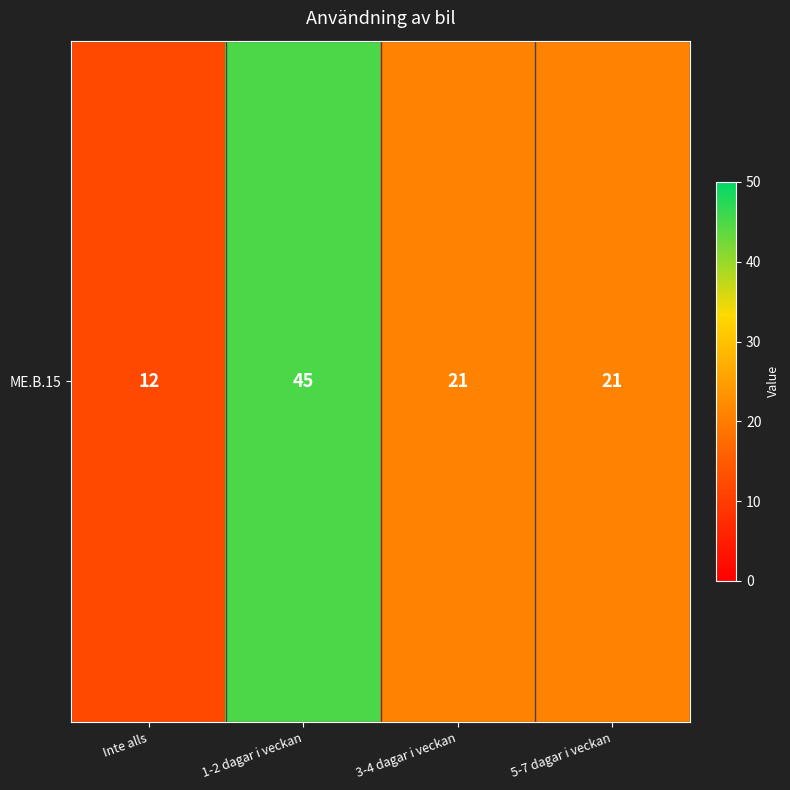

How many values are between 21 and 45?

3